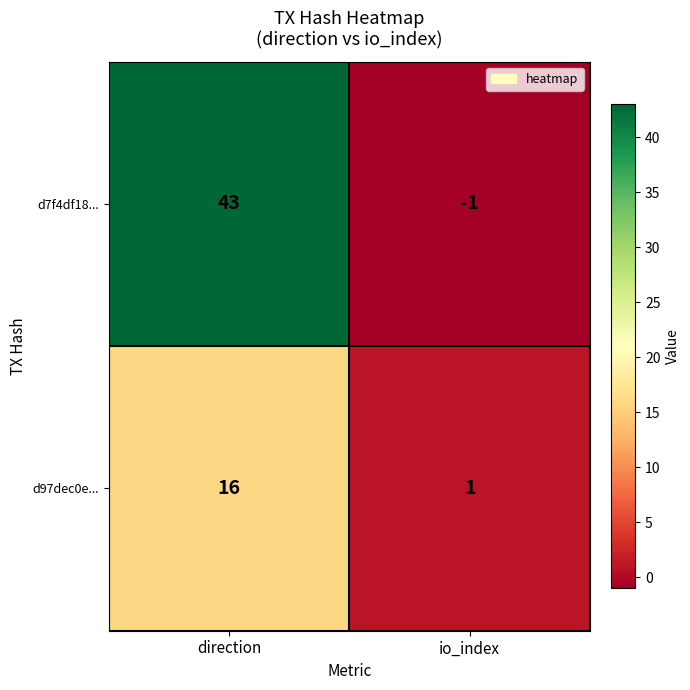

At which category is the sum across all series the highest?

direction